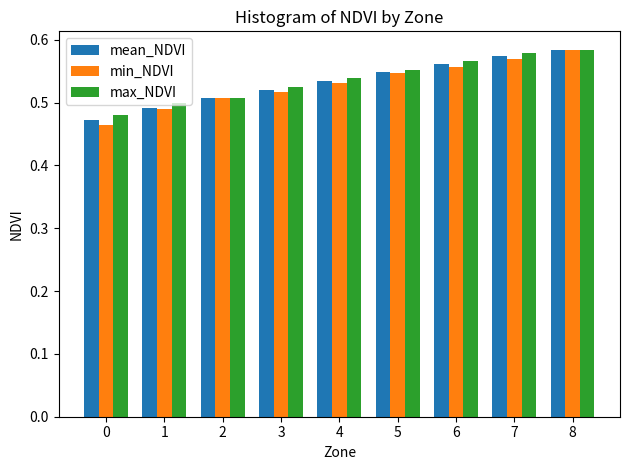

Which series changed the most between 5 and 8?

min_NDVI